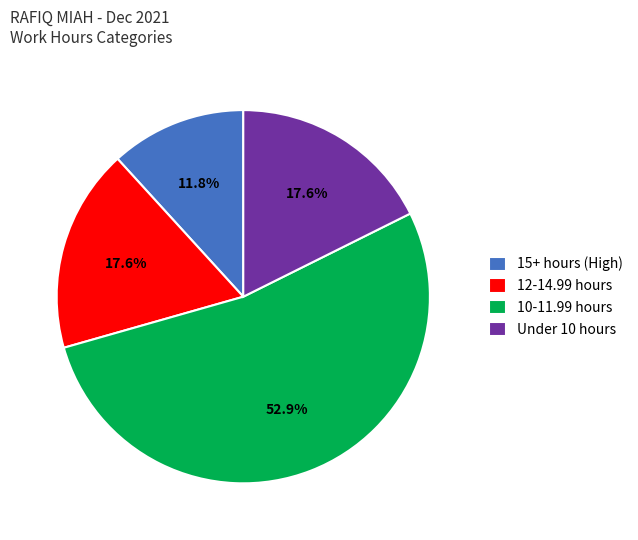

What is the smallest slice in the pie chart?

15+ hours (High)